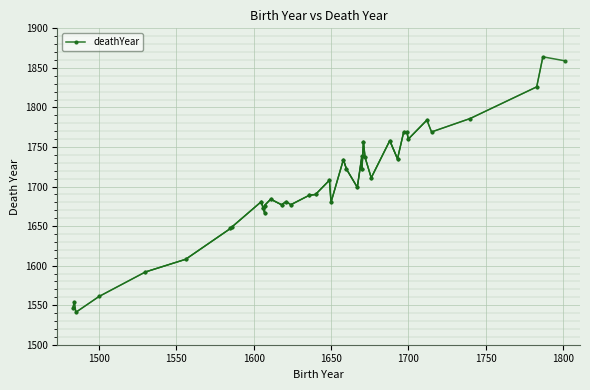

Between 1624 and 1712, which is larger?

1712